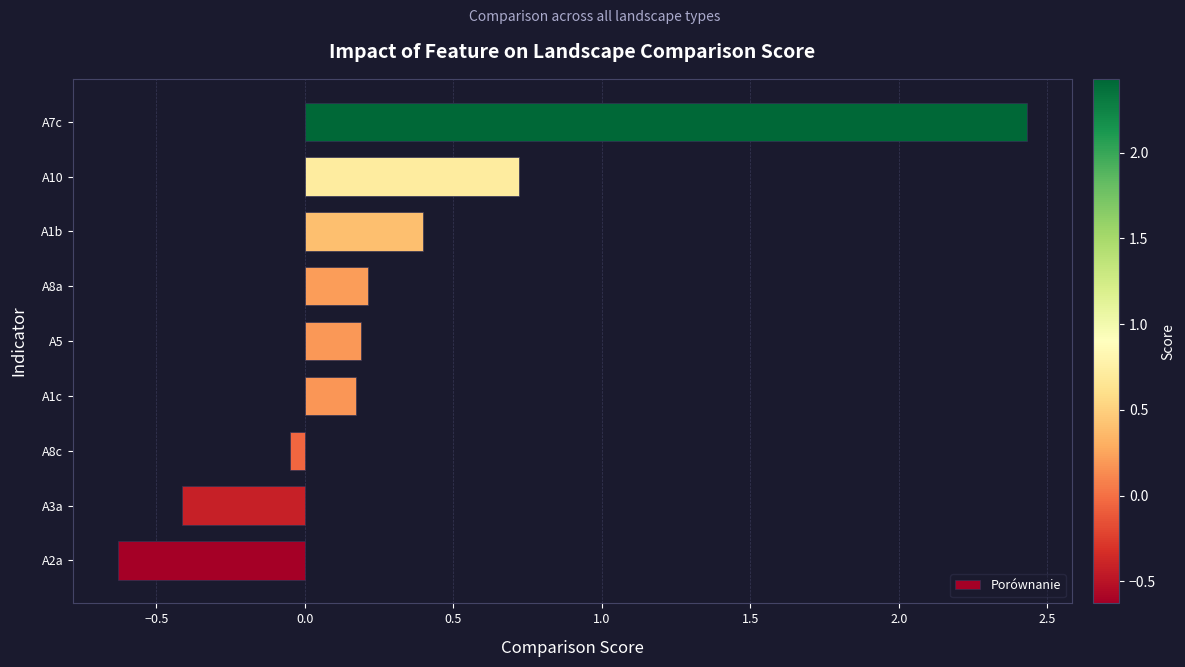

Which category has the highest value across all series?

A7c